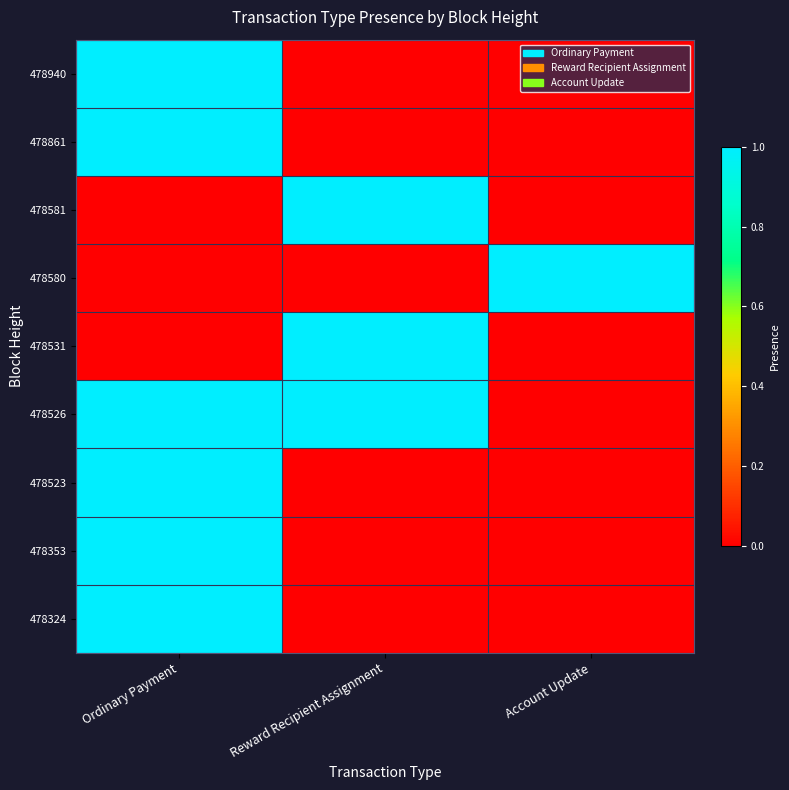

Which label corresponds to the largest value in the chart?

478324